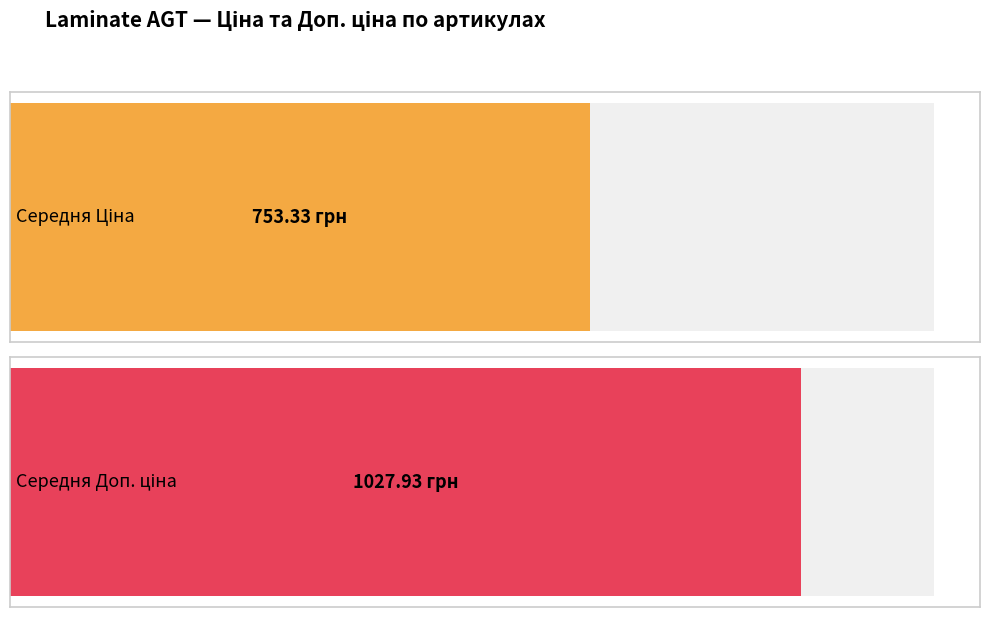

Rank the series by their average value, from highest to lowest.

Доп. ціна, Ціна